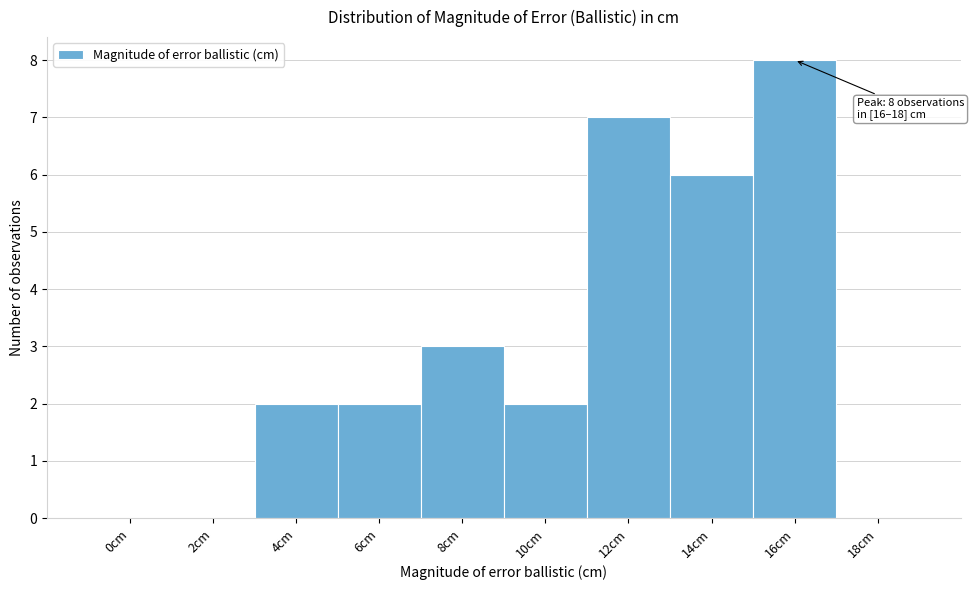

Reading left to right, list all the values displayed in this chart.

0cm=0	2cm=0	4cm=2	6cm=2	8cm=3	10cm=2	12cm=7	14cm=6	16cm=8	18cm=0